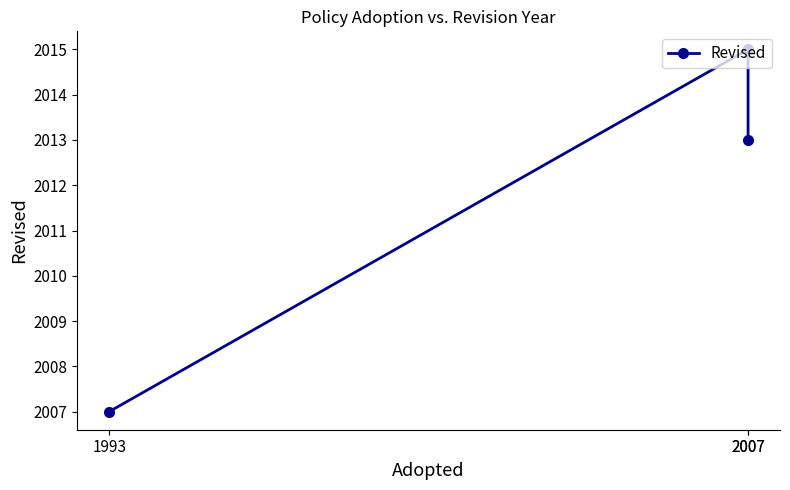

What is the ratio of the value at 2007 to the value at 1993?

1.0